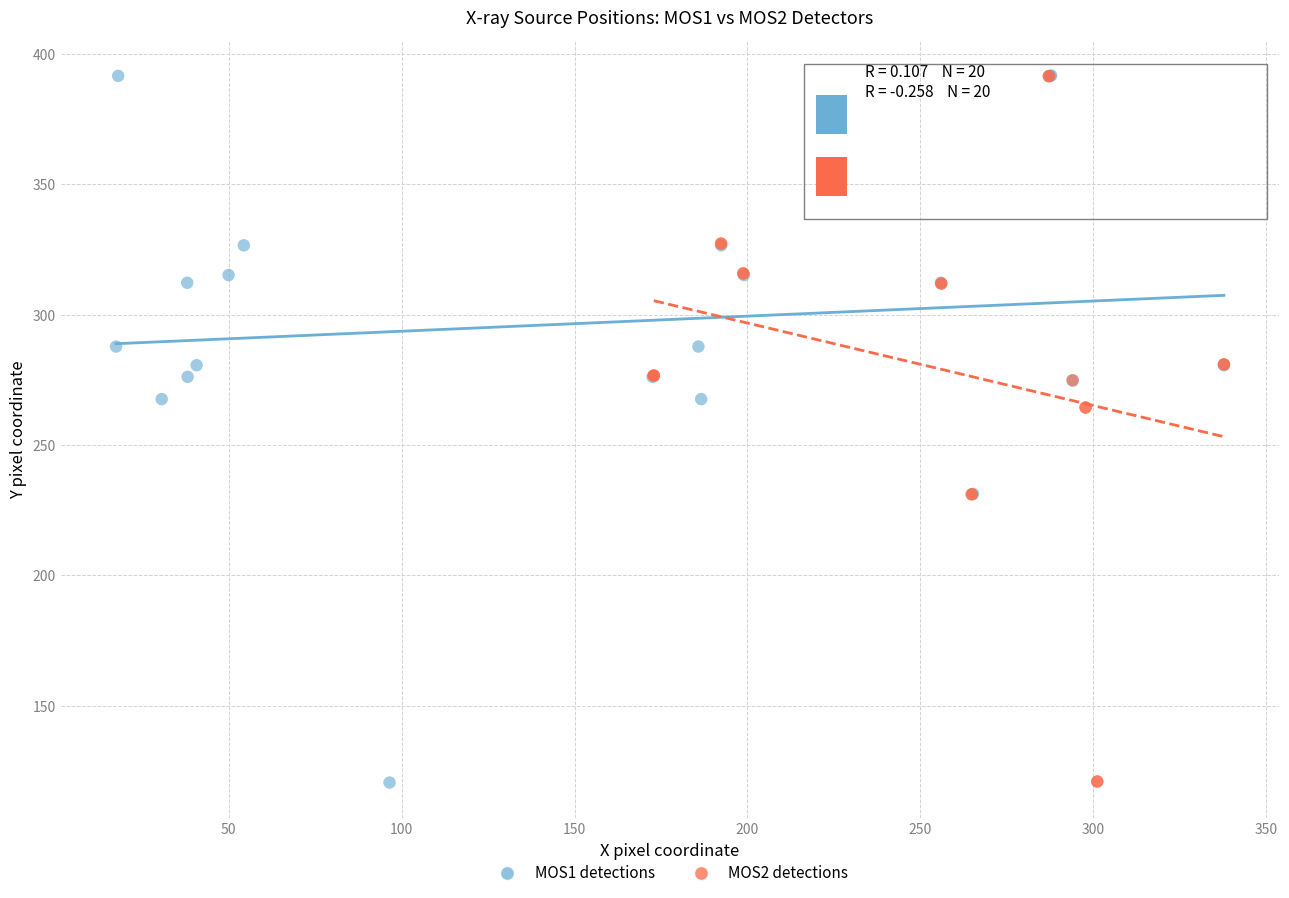

What are all the series names shown in the legend?

MOS1 detections, MOS2 detections